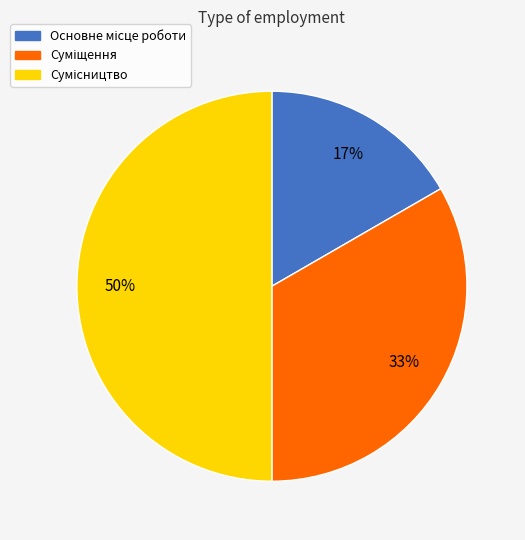

To the nearest percent, what is the difference between the largest and smallest slice percentages?

33%